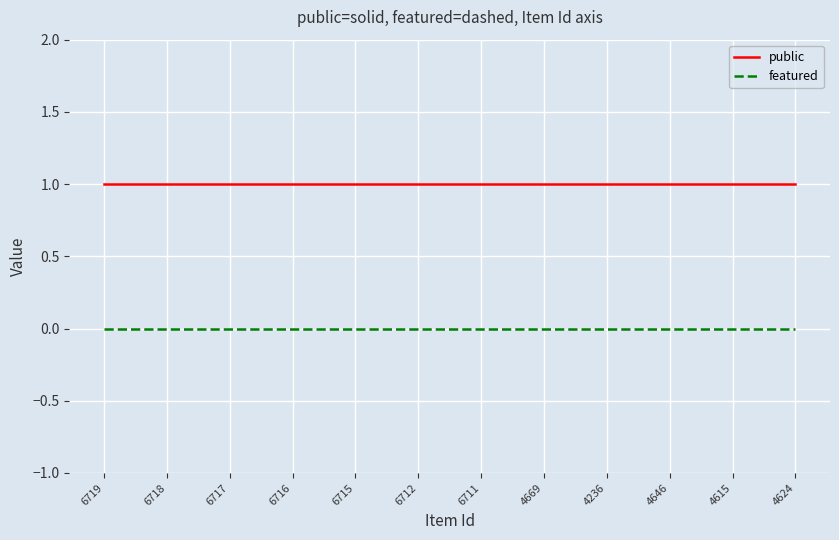

True or false: featured and public intersect in this chart.

False